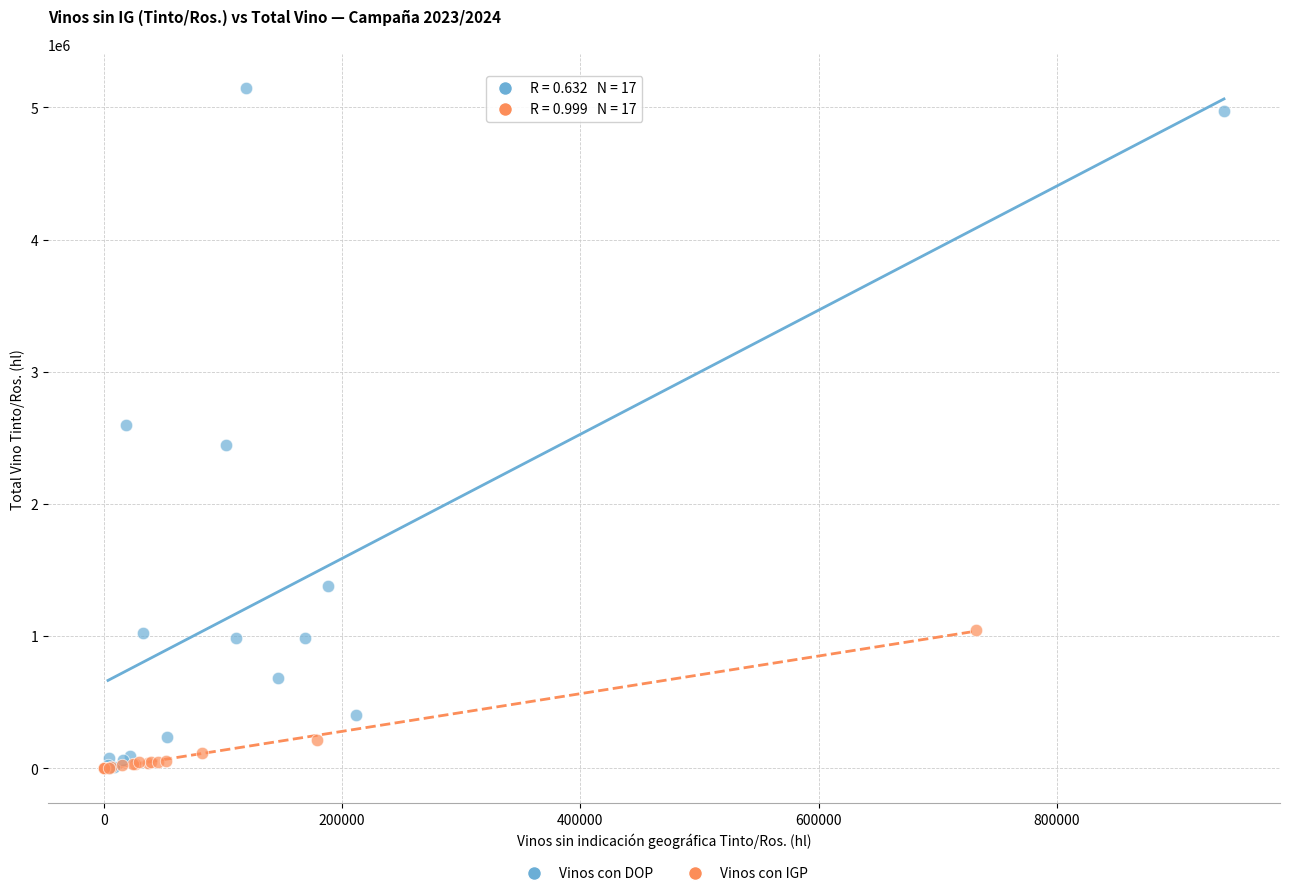

Which series has the widest spread of Y values?

Vinos con DOP